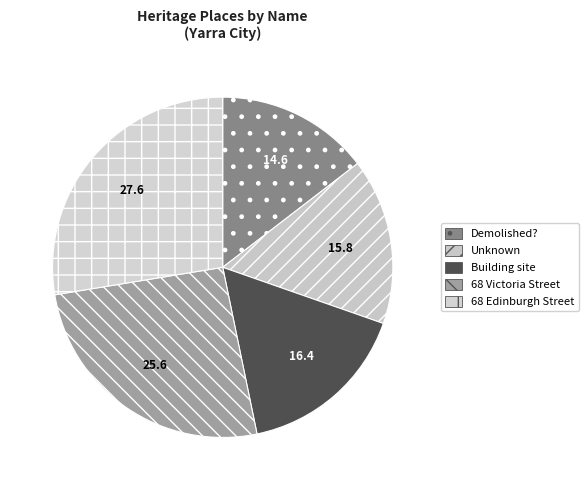

Count the number of slices in the pie.

5